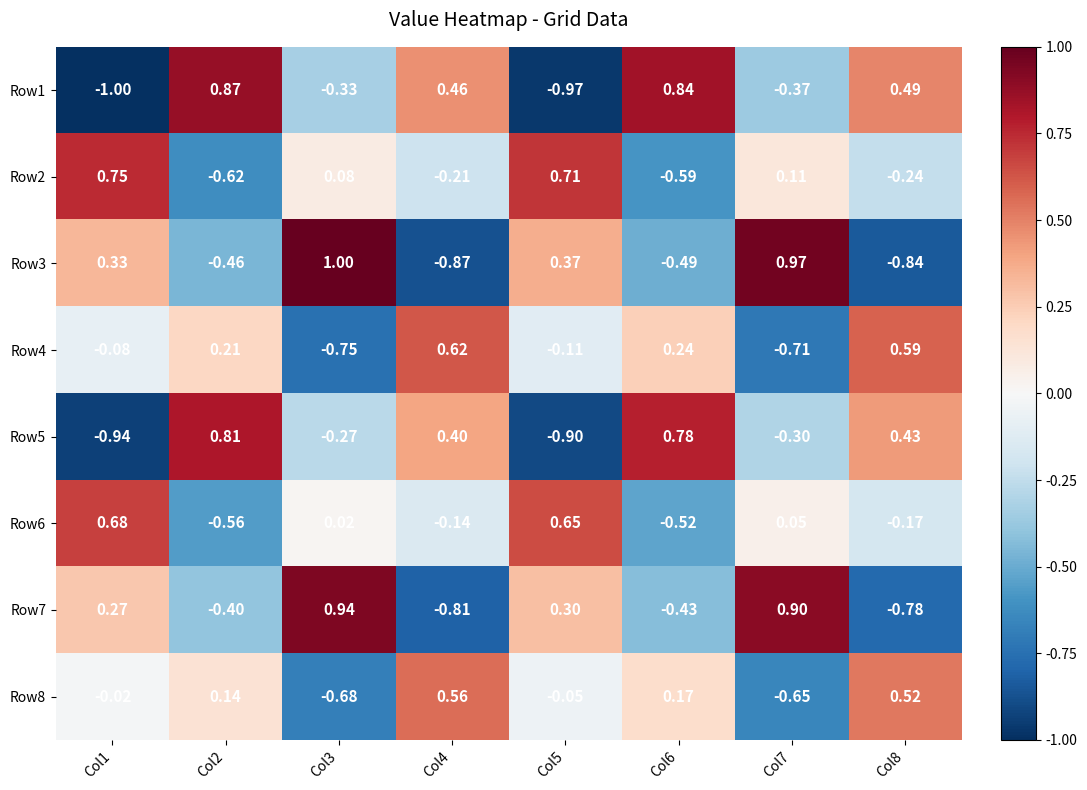

Is the value of Row1 at Col7 greater than the value of Row8 at Col7?

Yes